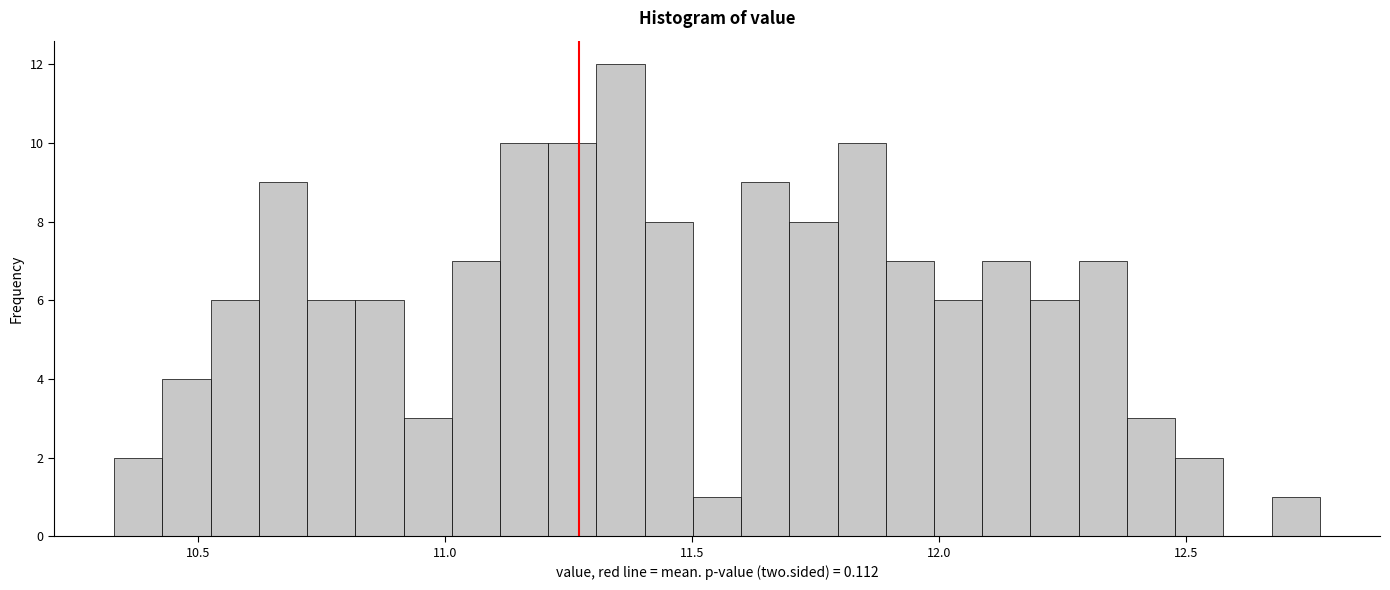

Read against the x-axis, roughly where is the centre of the tallest bar?

11.35